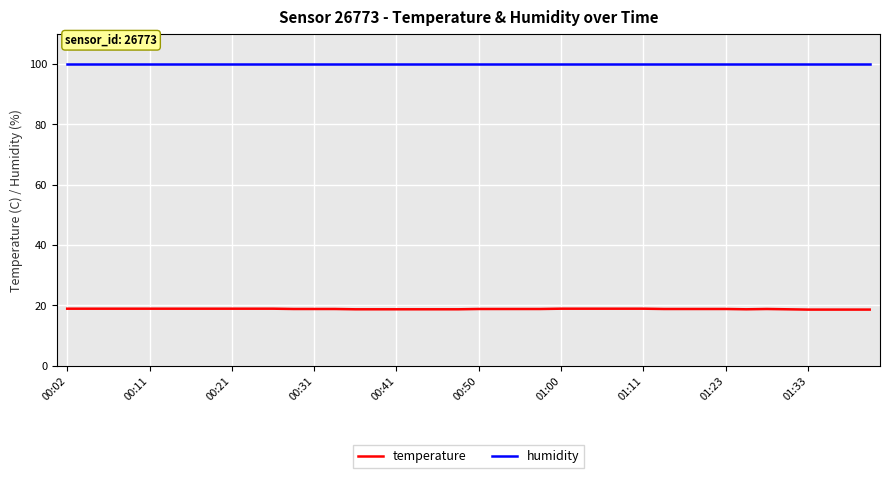

What is the maximum value shown in the chart?

99.9